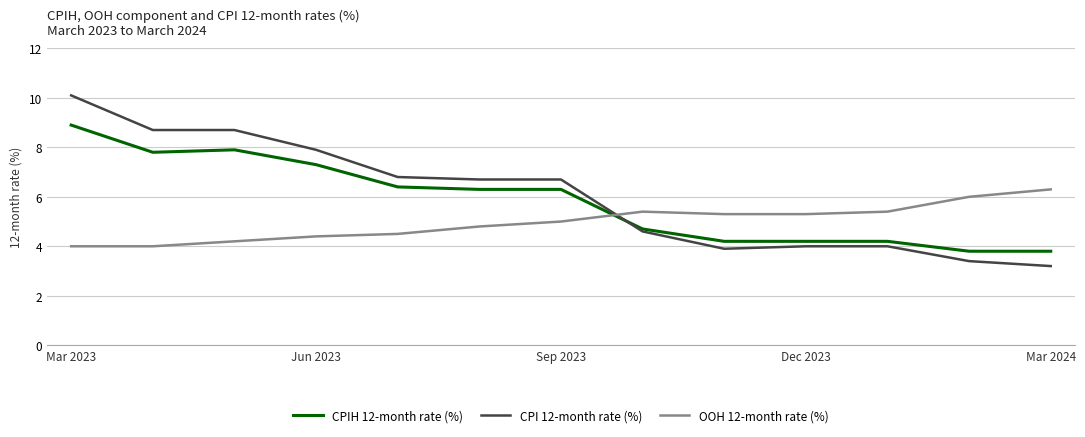

What is the lowest value of the CPIH 12-month rate (%) series?

3.8